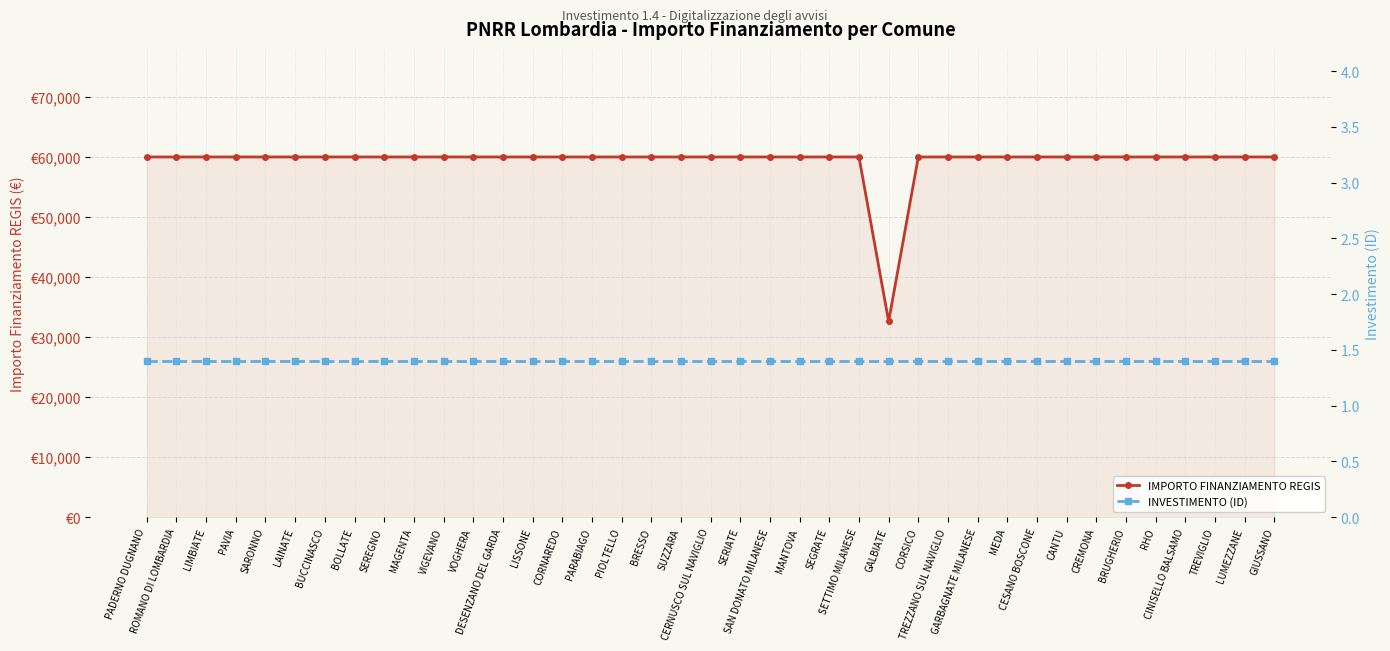

Reading left to right, what are all the values shown in this chart?

IMPORTO FINANZIAMENTO REGIS: 59966.0	59966.0	59966.0	59966.0	59966.0	59966.0	59966.0	59966.0	59966.0	59966.0	59966.0	59966.0	59966.0	59966.0	59966.0	59966.0	59966.0	59966.0	59966.0	59966.0	59966.0	59966.0	59966.0	59966.0	59966.0	32589.0	59966.0	59966.0	59966.0	59966.0	59966.0	59966.0	59966.0	59966.0	59966.0	59966.0	59966.0	59966.0	59966.0
INVESTIMENTO (ID): 1.4	1.4	1.4	1.4	1.4	1.4	1.4	1.4	1.4	1.4	1.4	1.4	1.4	1.4	1.4	1.4	1.4	1.4	1.4	1.4	1.4	1.4	1.4	1.4	1.4	1.4	1.4	1.4	1.4	1.4	1.4	1.4	1.4	1.4	1.4	1.4	1.4	1.4	1.4